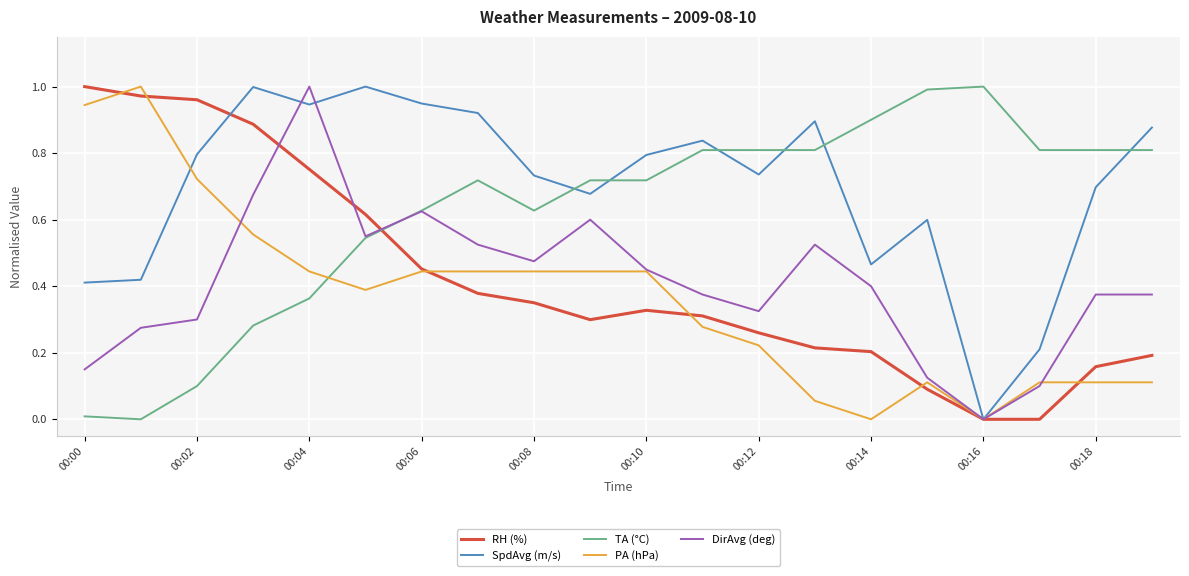

Does the chart display data point markers on the line(s)?

No